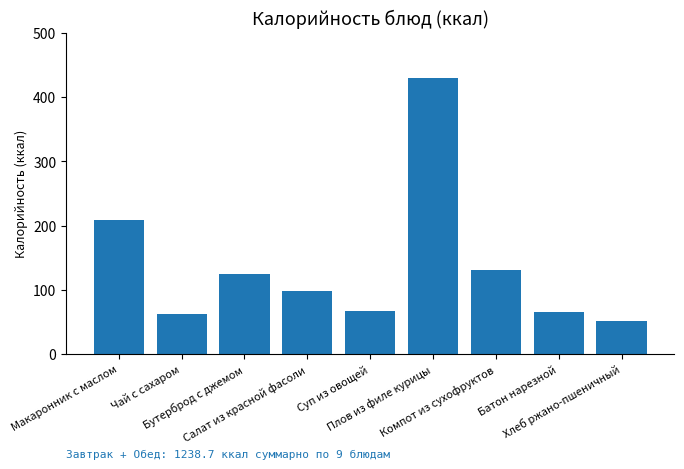

What is the approximate value at Макаронник с маслом?

208.5